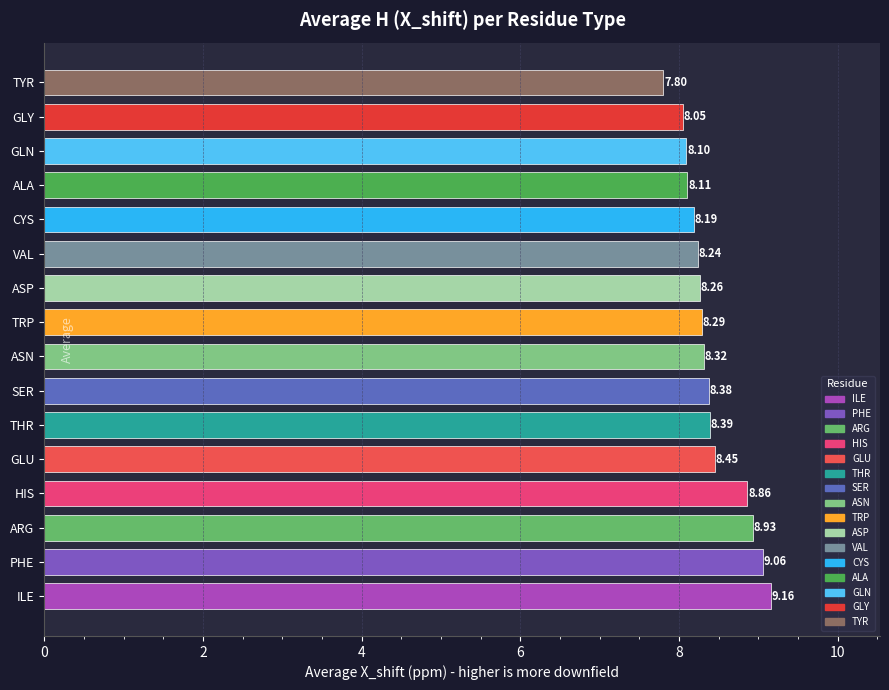

Which has a higher value, CYS or GLN?

CYS